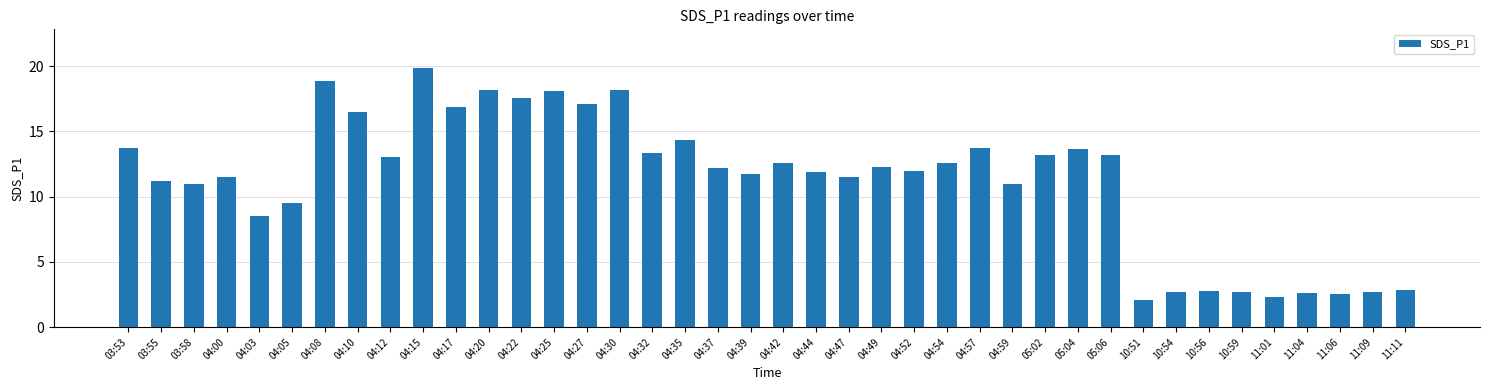

What is the label of the 24th bar from the left?

04:49